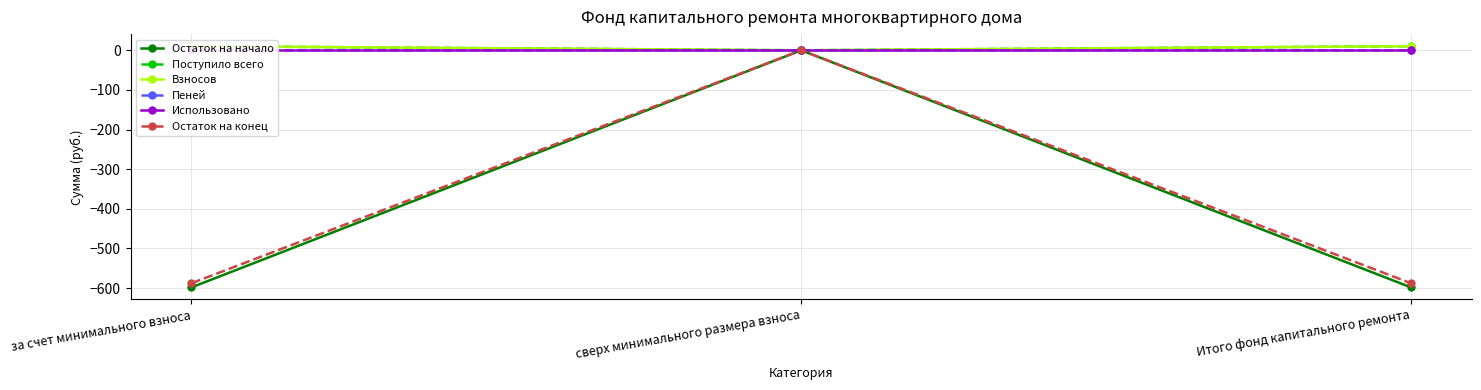

The value of Остаток на конец at за счет минимального взноса is -587.9. True or false?

True